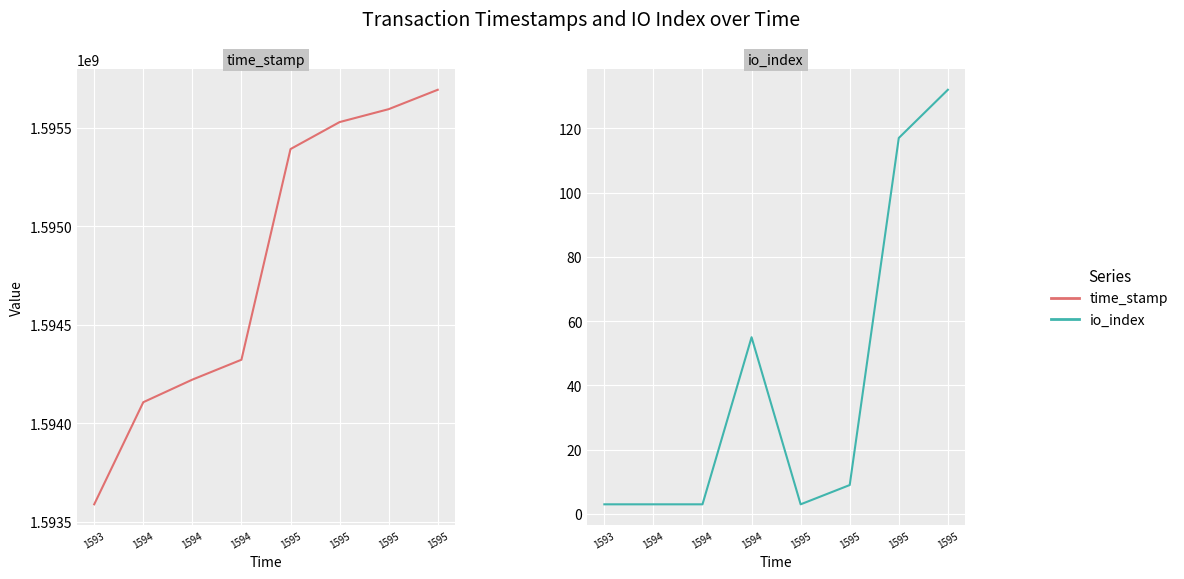

At which category is the sum across all series the highest?

1595